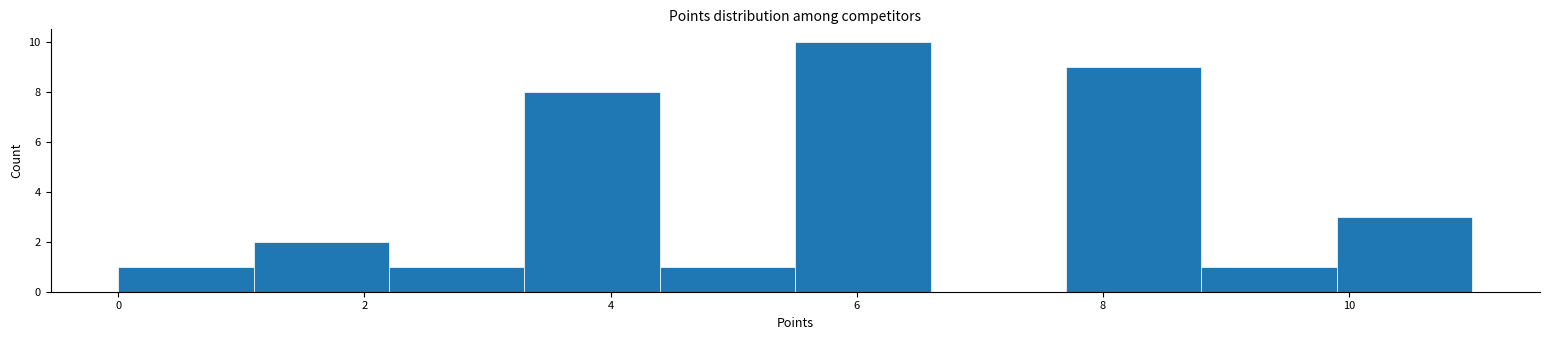

What is the height of the bar covering 7.7 to 8.8 on the x-axis? Neither the bar edges nor the heights are printed on the chart, so give them approximately, as read against the axes.

9